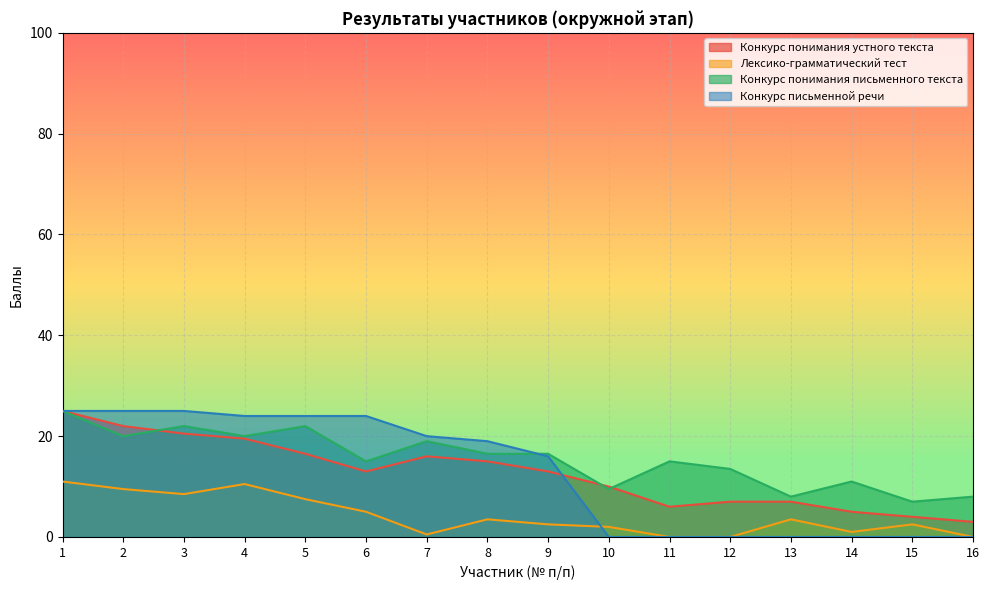

What is the difference between the highest and lowest values at 1?

14.0